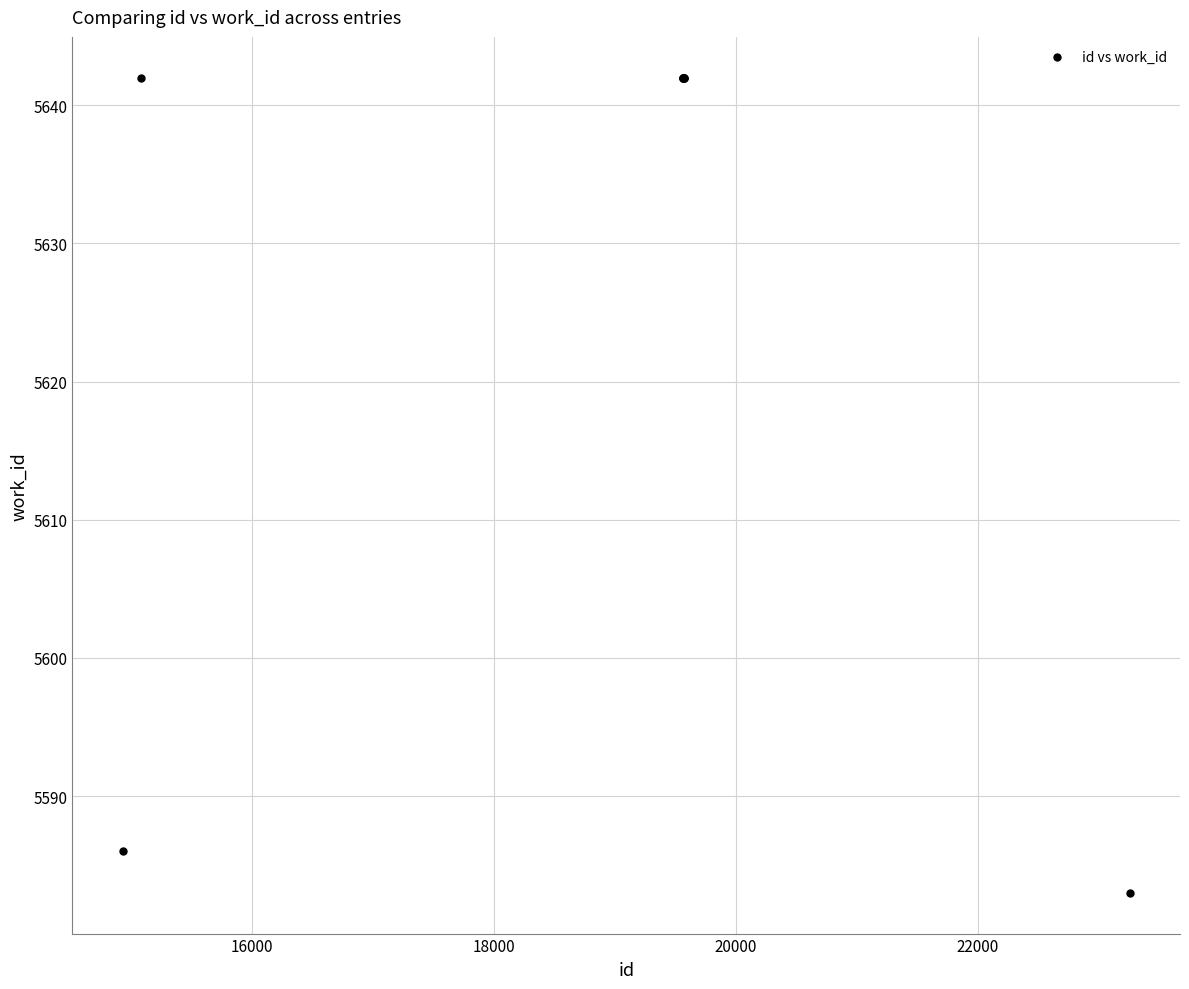

What Y value in the scatter plot is closest to 5612?

5586